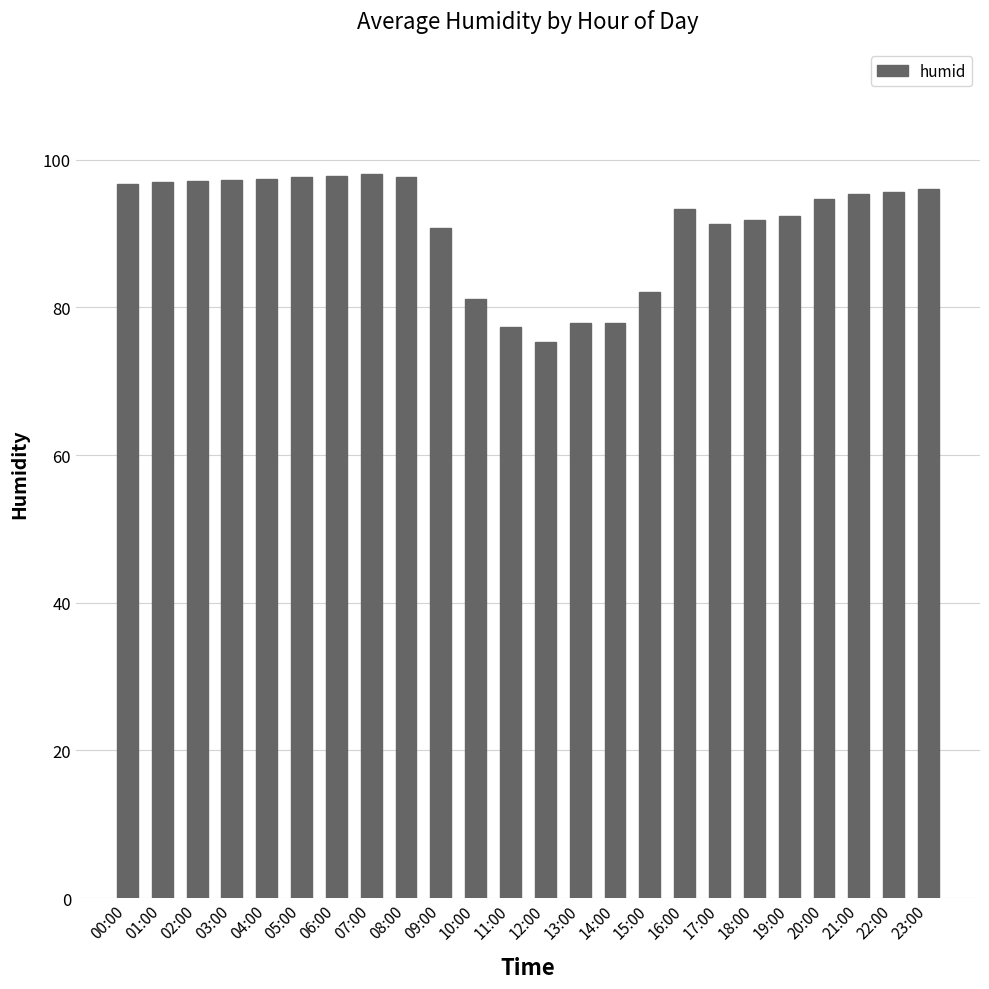

Is it true that the value at 02:00 is 147.7?

False